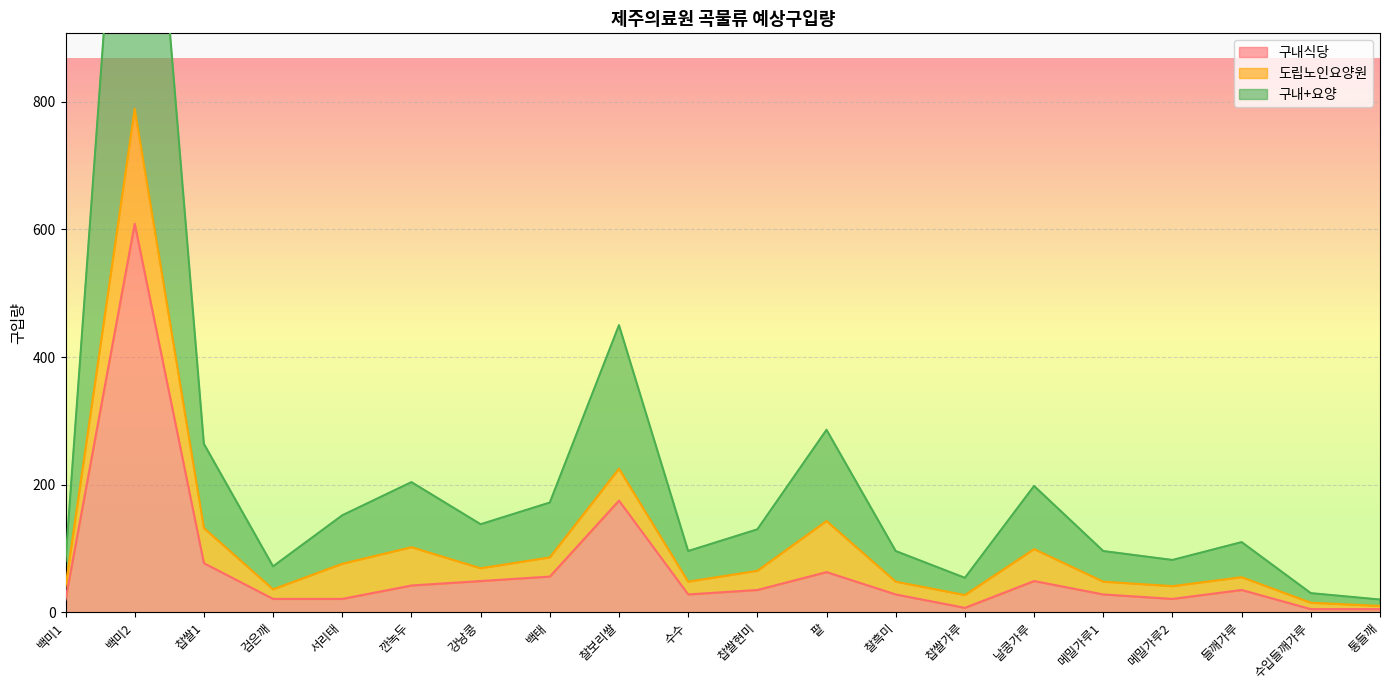

At which label is 구내식당 closest to 307?

찰보리쌀